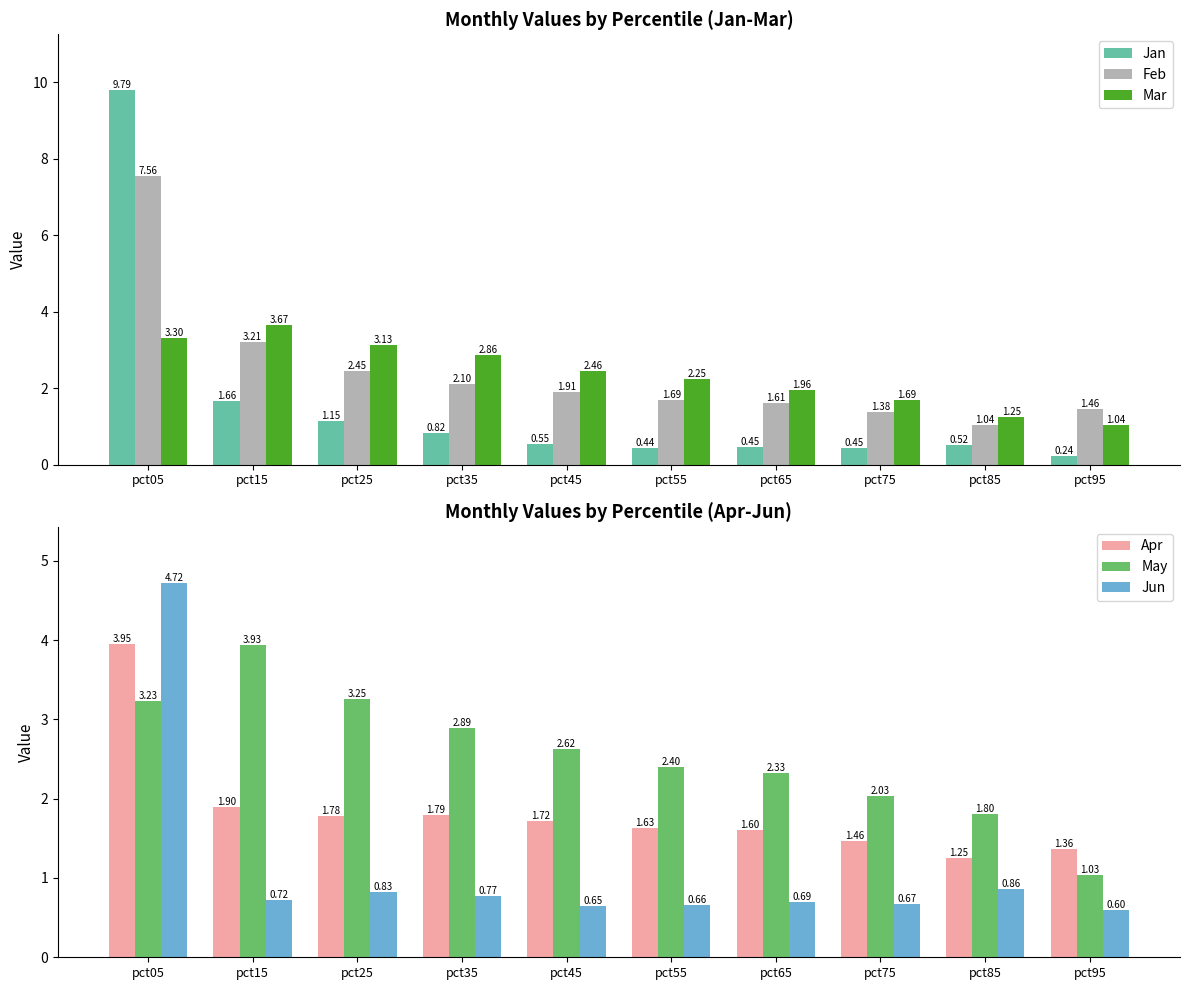

At which category is the sum across all series the highest?

pct05